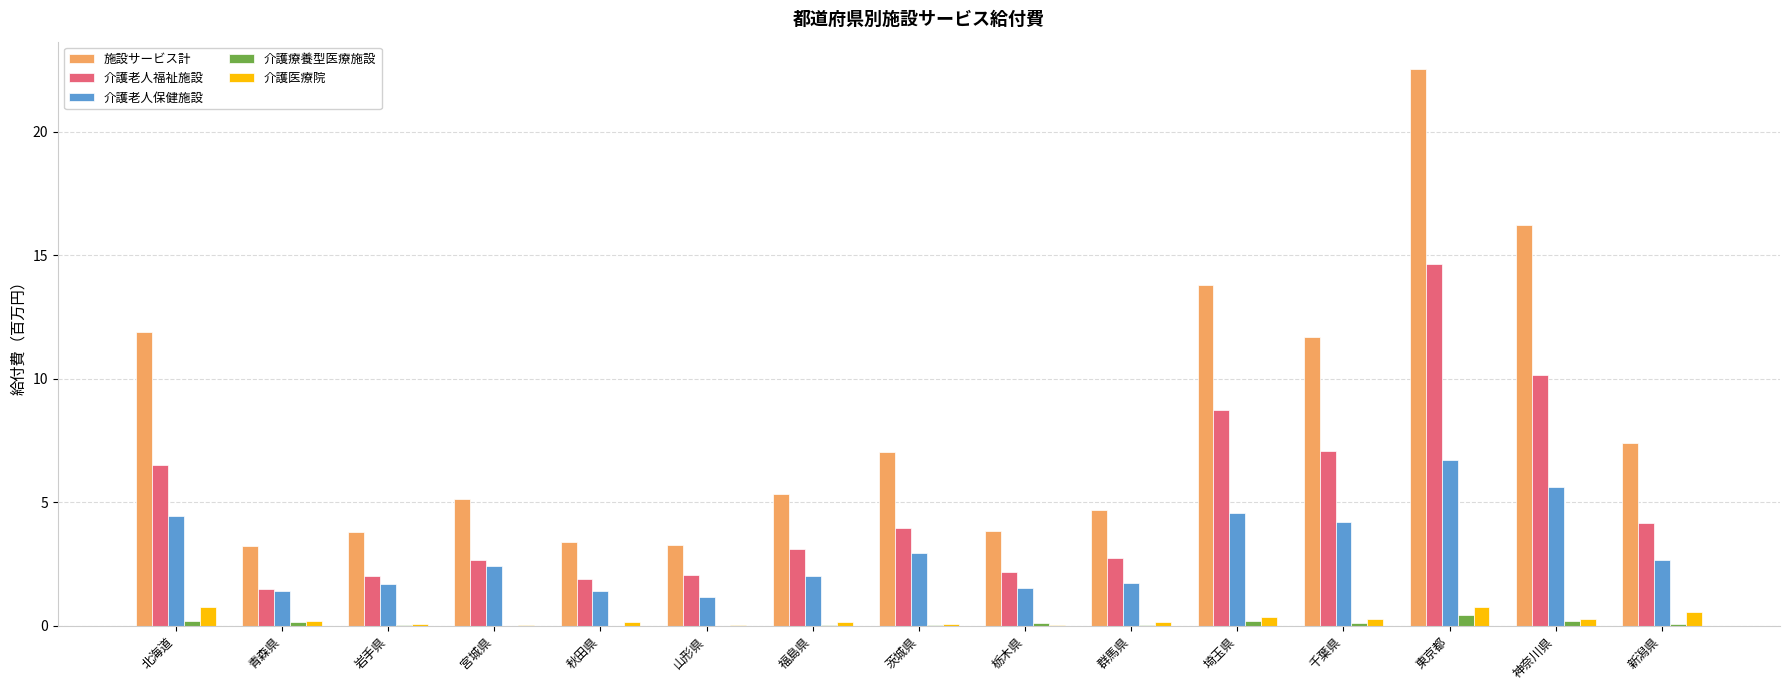

Read the 介護医療院 value at 北海道.

0.8